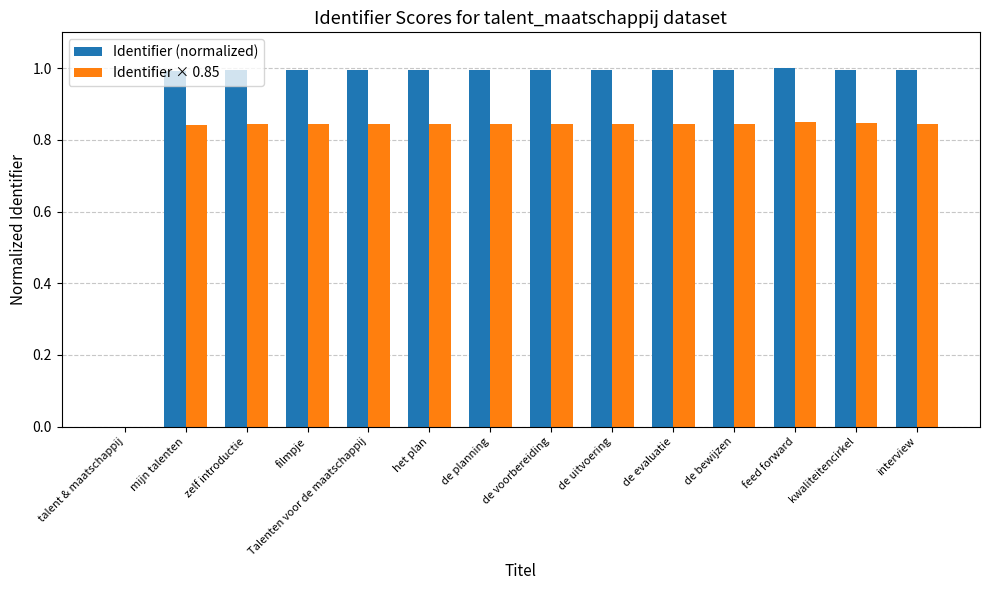

What is the approximate value of Identifier (normalized) at interview?

1.0